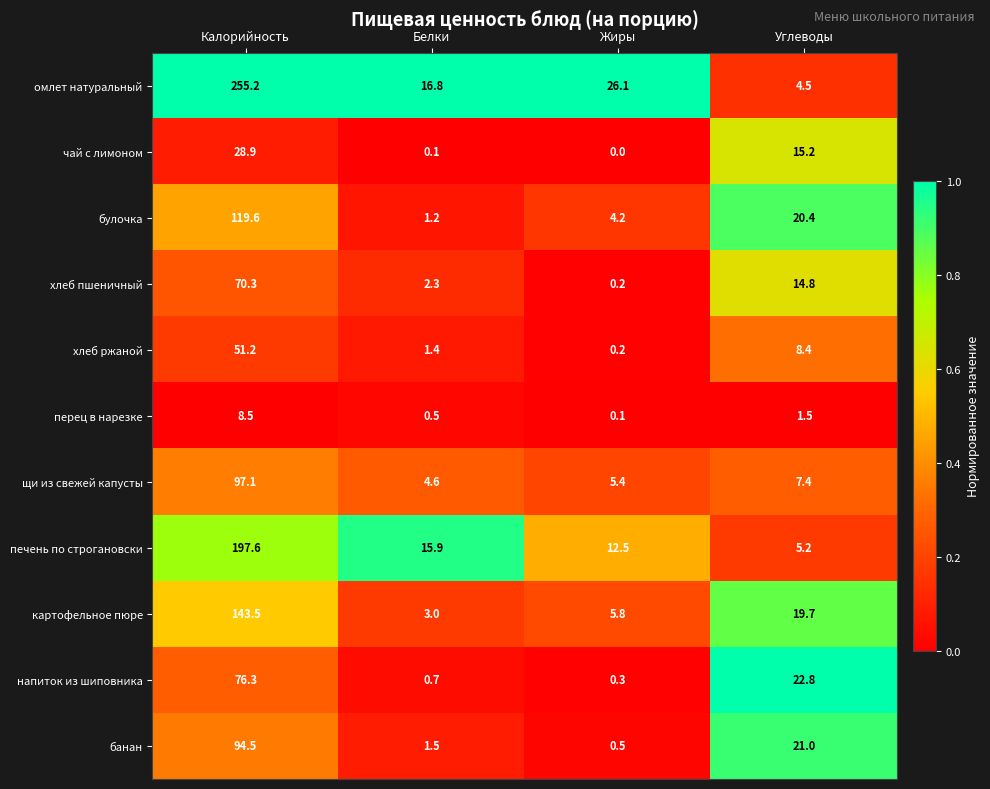

Between Жиры and Углеводы, which series saw the biggest shift?

напиток из шиповника